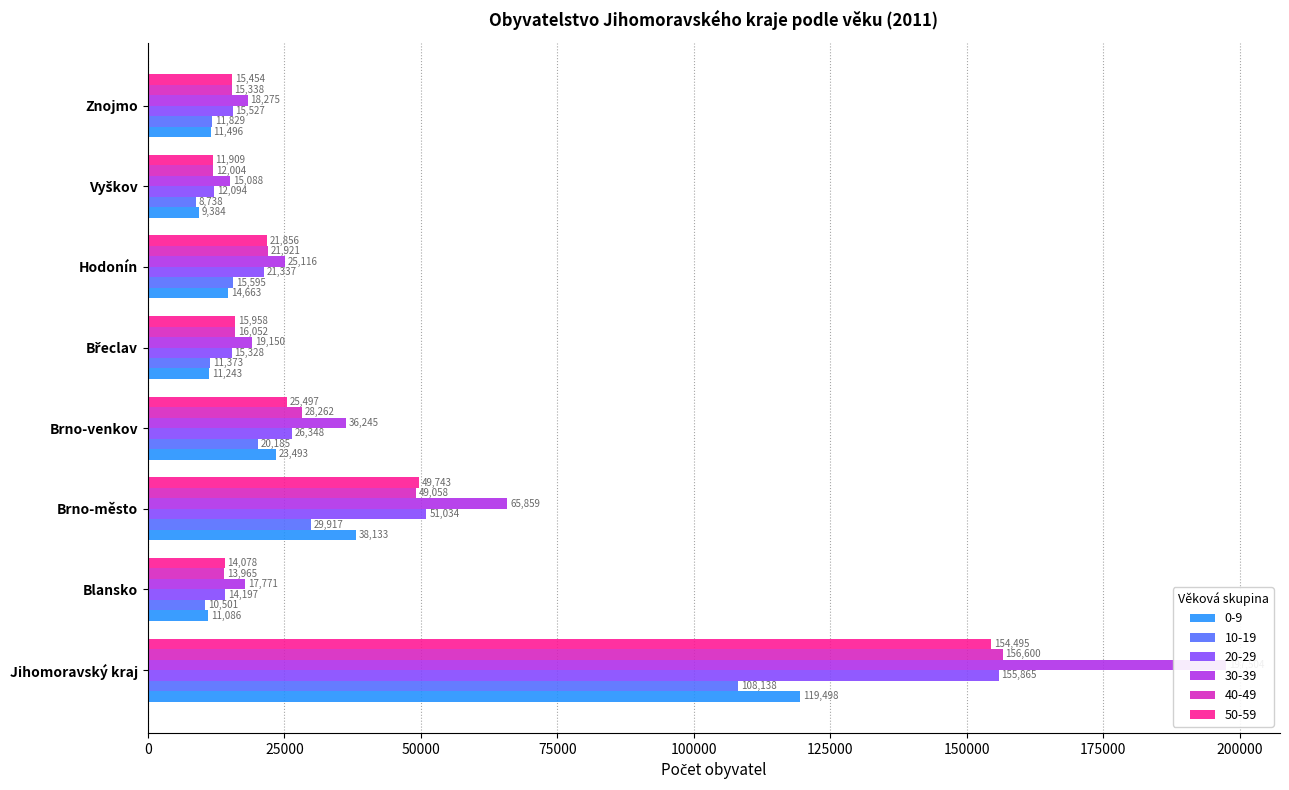

What is the label of the 7th bar from the left?

Vyškov